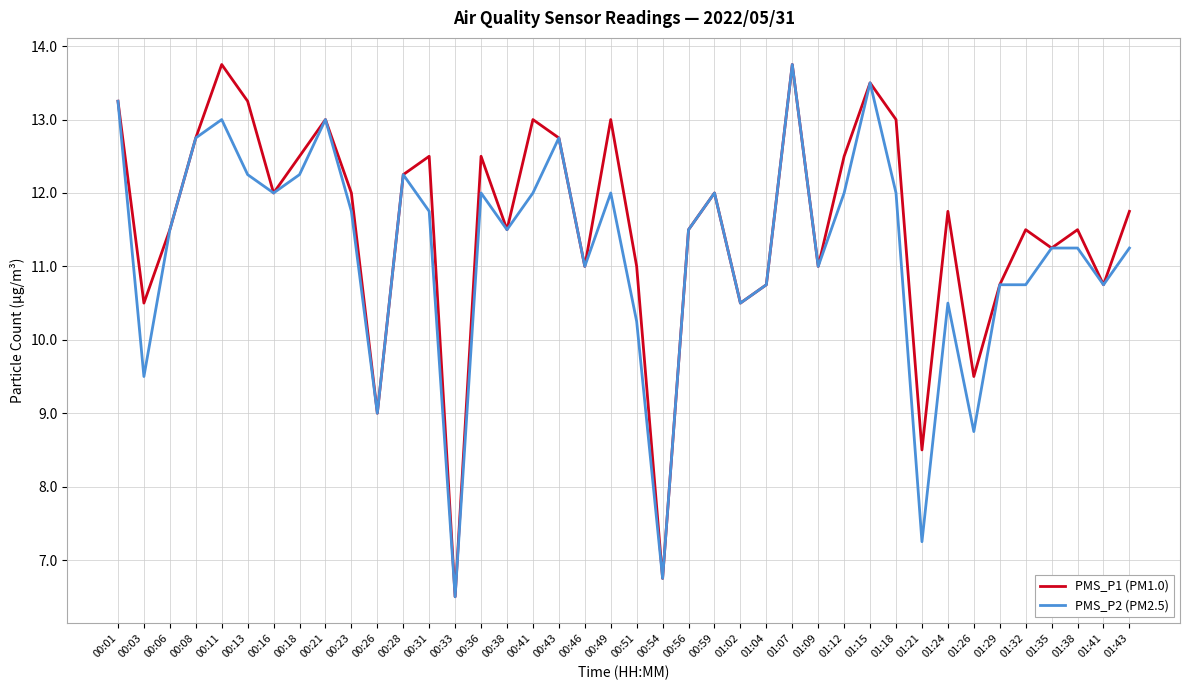

What is the total value across all series at 00:16?

24.0